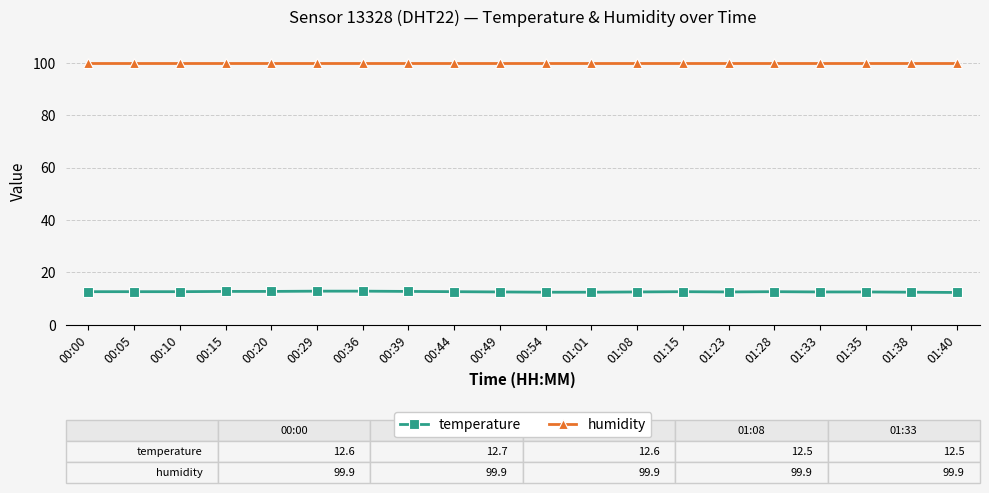

What is the spread (max minus min) of values at 00:49?

87.4